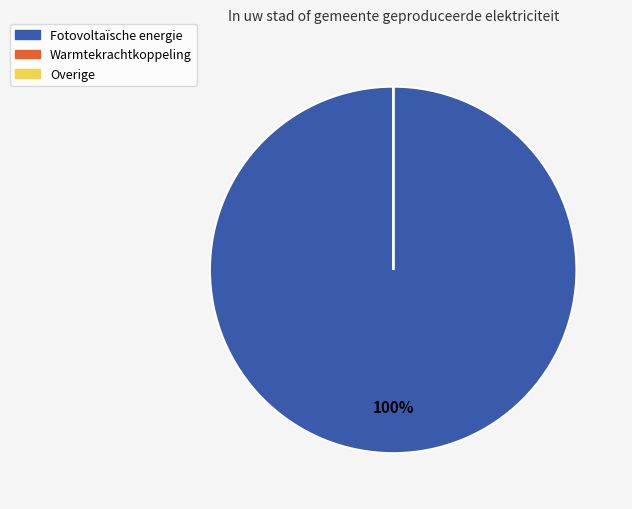

What is the largest slice in the pie chart?

Fotovoltaïsche energie